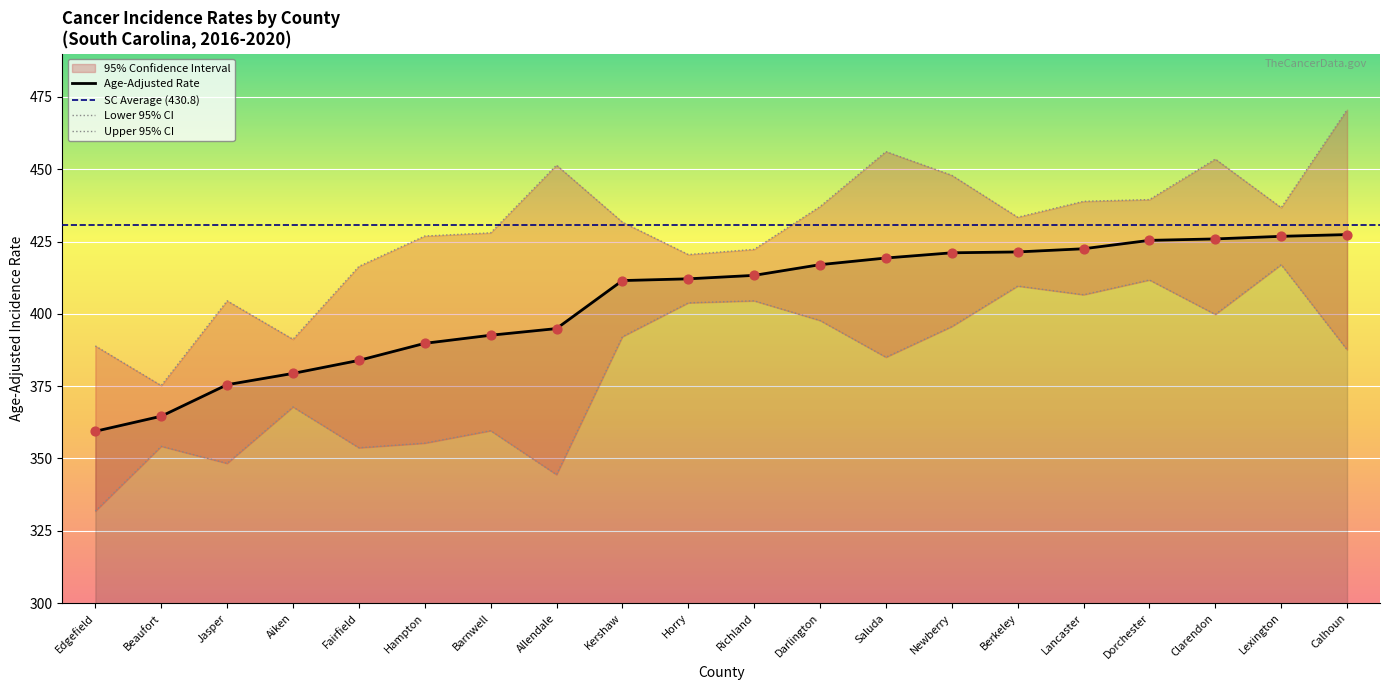

Which series reaches the maximum Y coordinate?

Upper 95% CI